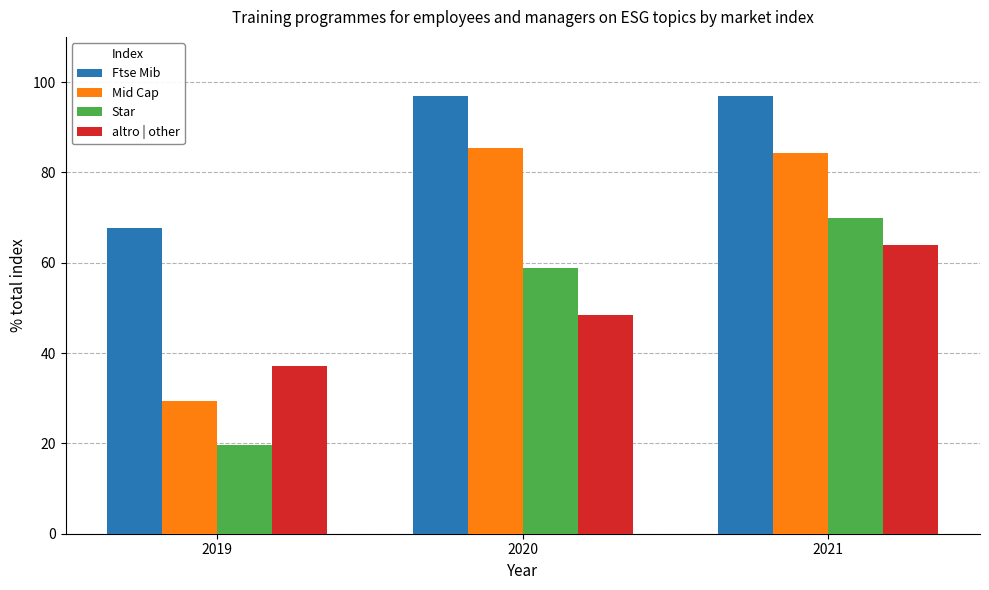

What value does the Star series have at 2019?

19.6